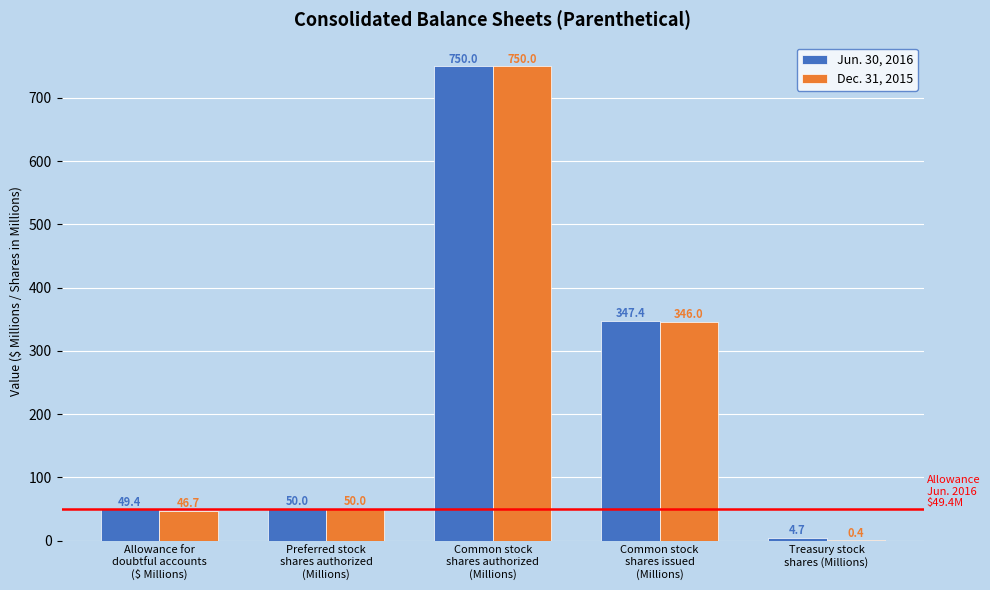

Which series has the largest total across all categories?

Jun. 30, 2016